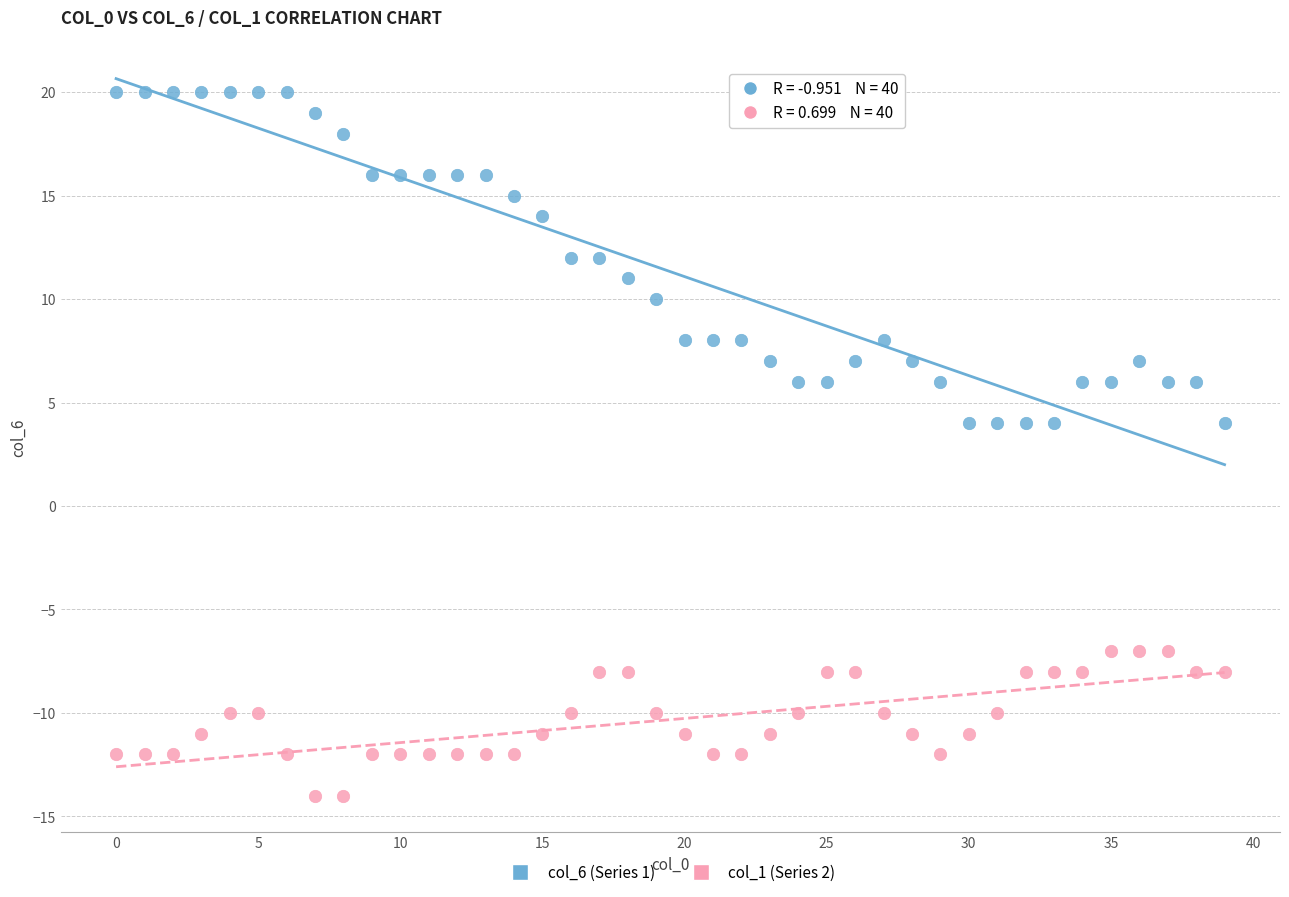

Across all data points, what is the range of Y values (max minus min)?

34